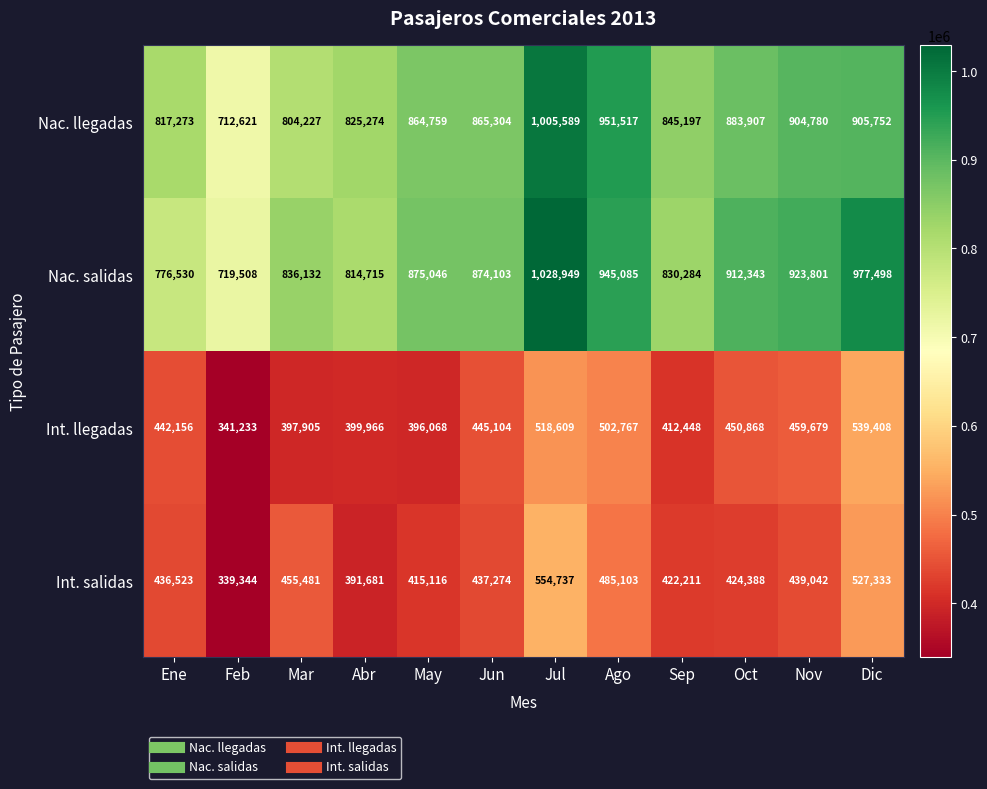

Which category has the lowest value in the Int. llegadas series?

Feb